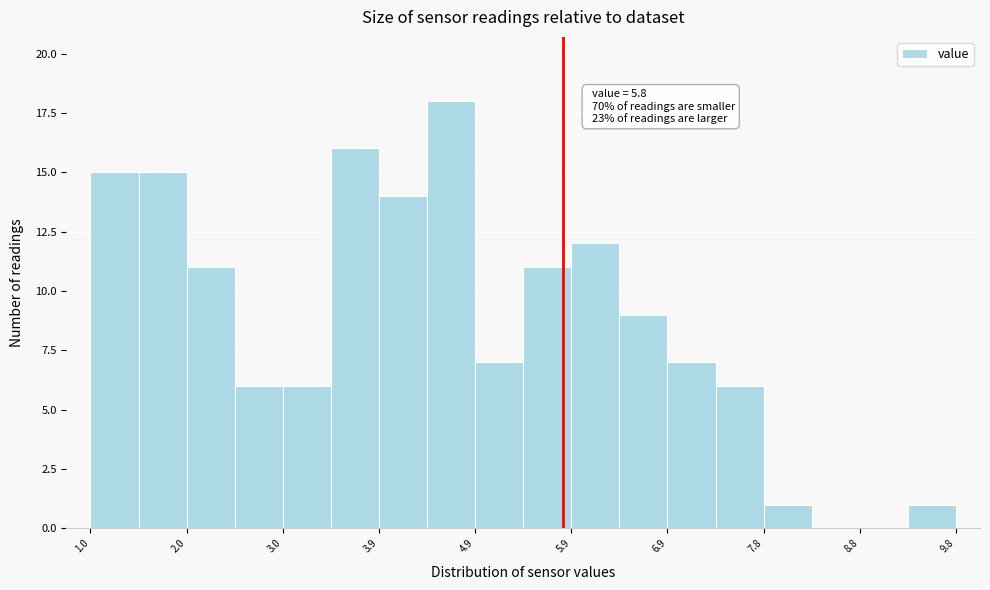

Which range on the x-axis has the tallest bar?

4.4 to 4.9